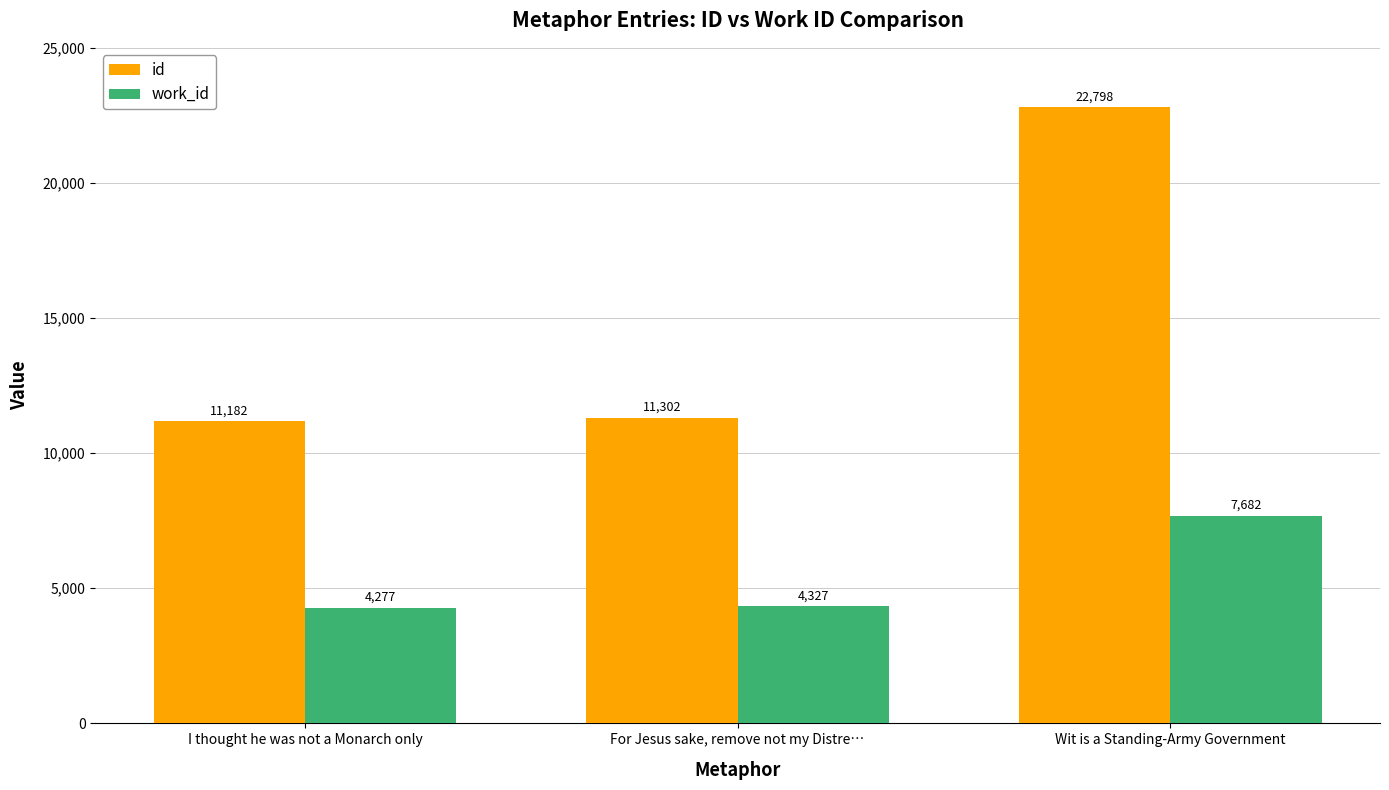

Reading left to right, what are all the values shown in this chart?

id: 11182	11302	22798
work_id: 4277	4327	7682